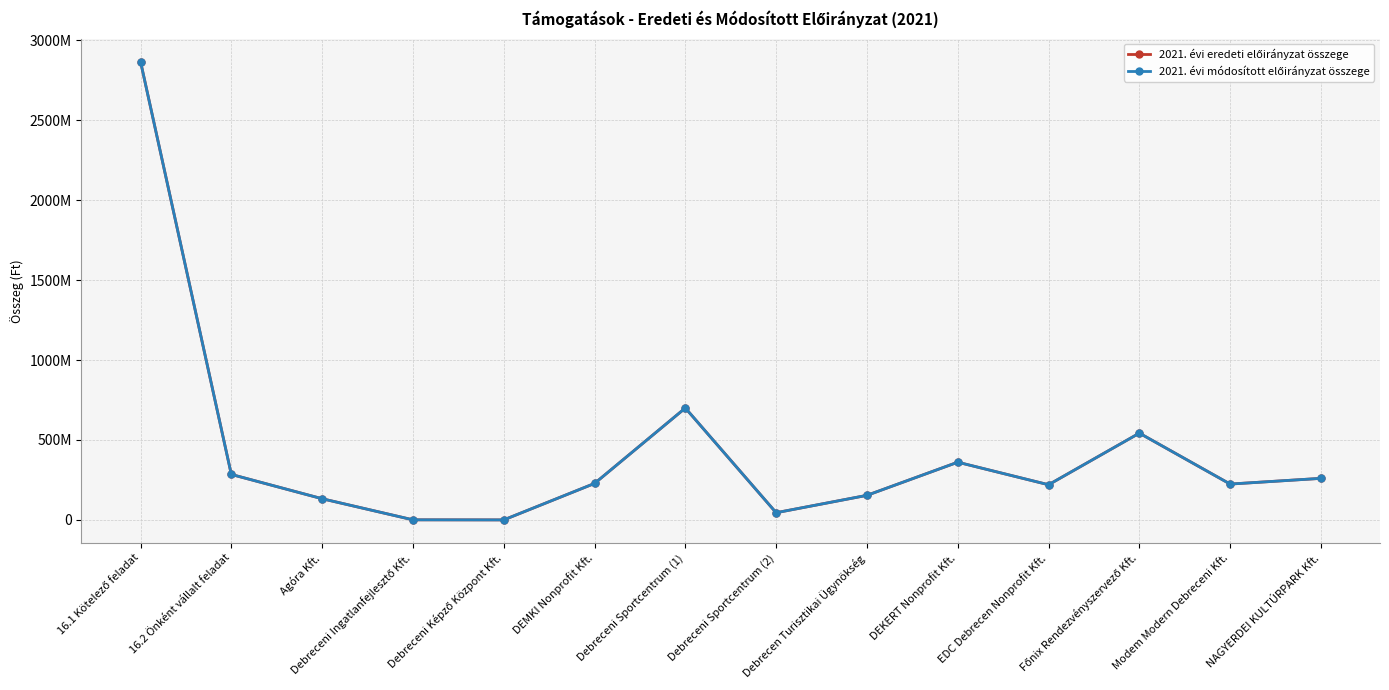

Is this an area chart (filled region under the line)?

No